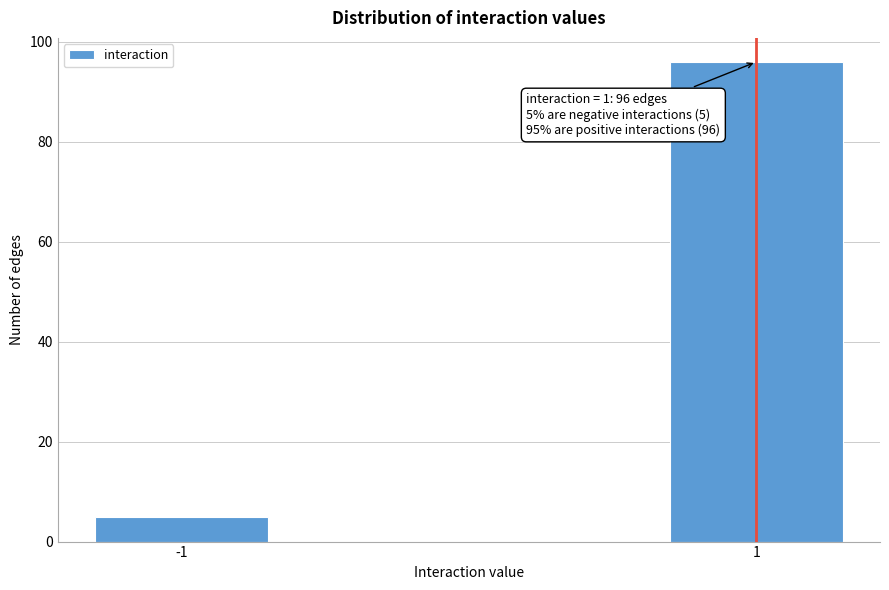

Reading right to left, extract all data points from this chart.

96	5